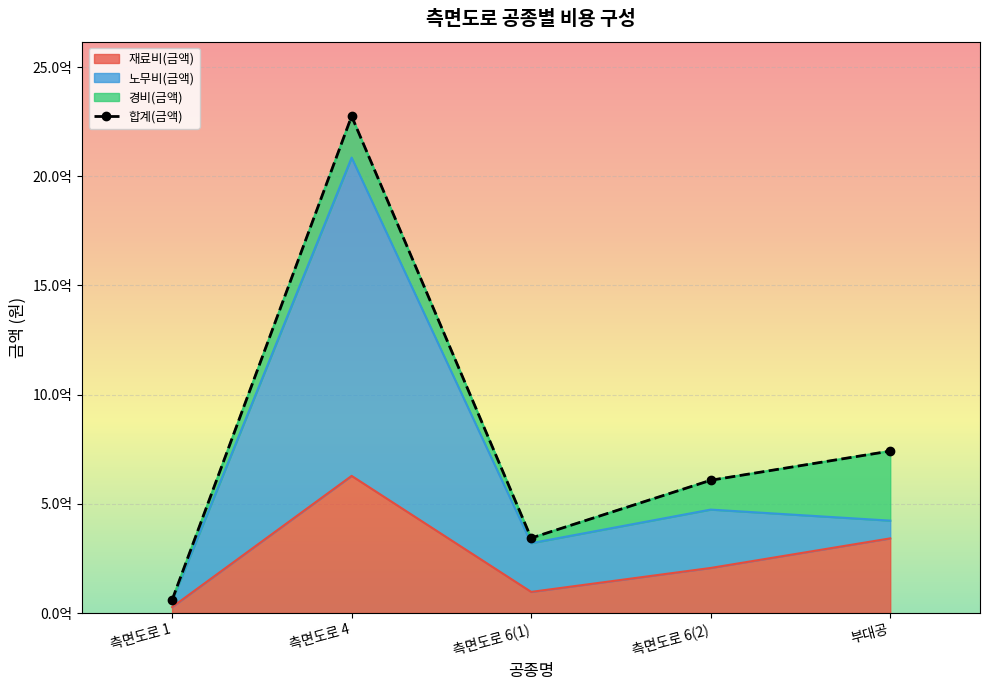

Which category has the highest value across all series?

측면도로 4